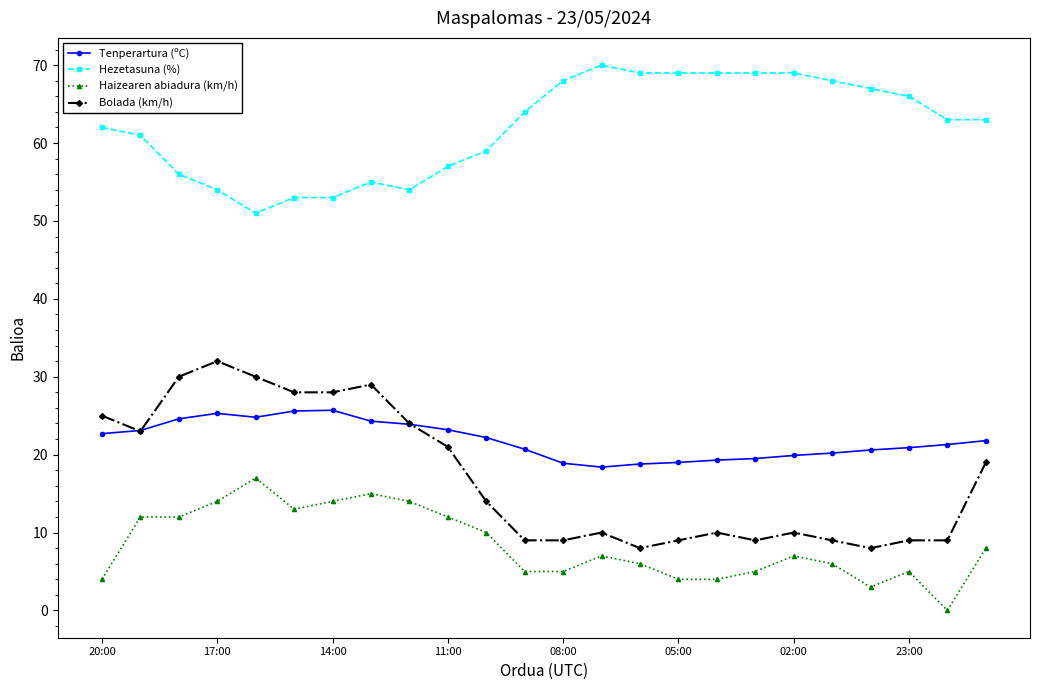

What is the value of the Haizearen abiadura (km/h) point at the 12th from the left?

5.0